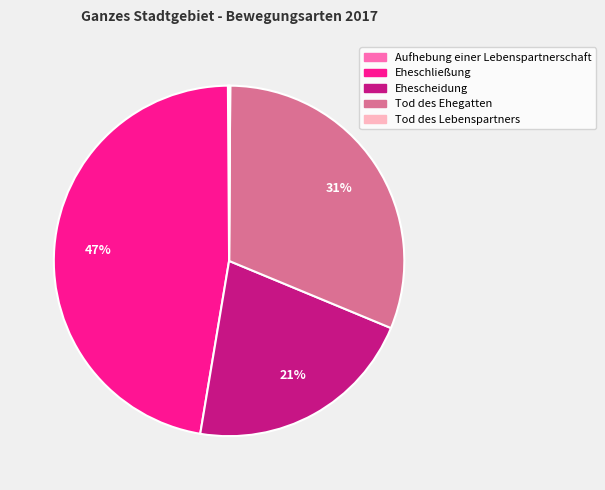

To the nearest percent, what is the average slice percentage?

20%